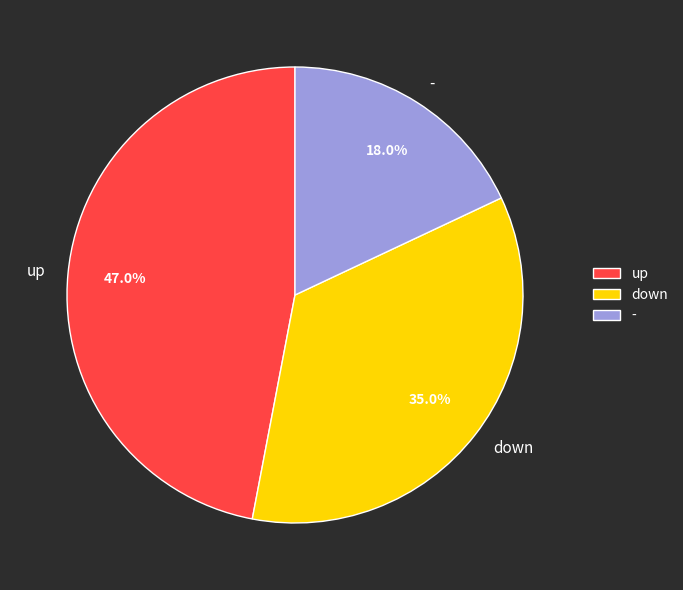

True or false: - accounts for 7% of the total.

False